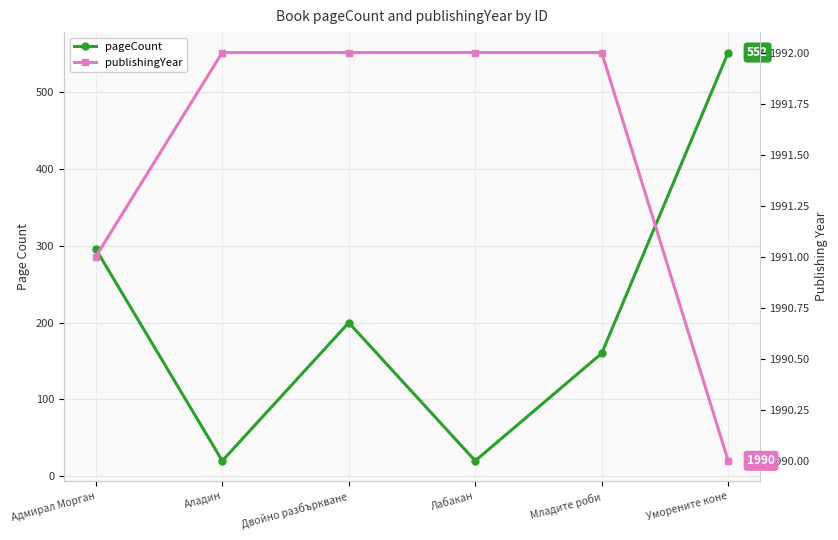

The value of pageCount at Младите роби is 160. True or false?

True